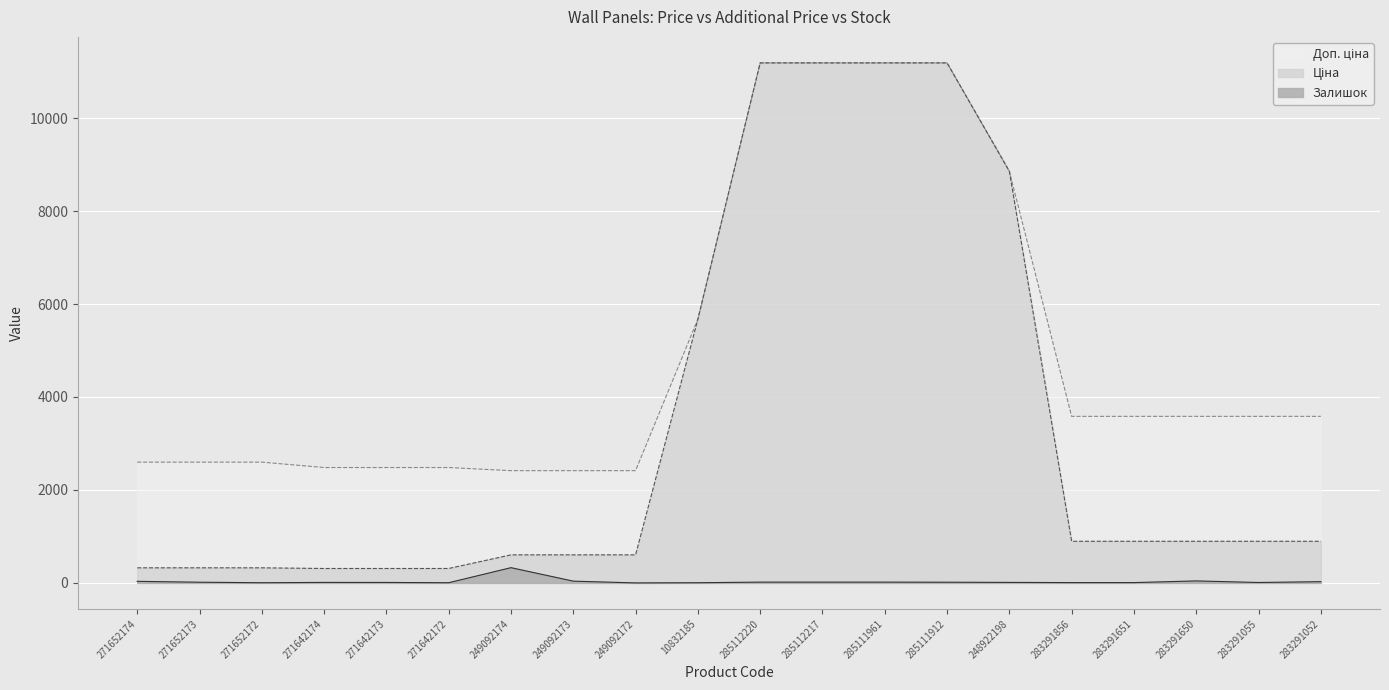

What is the sum of all Ціна values?

67479.0